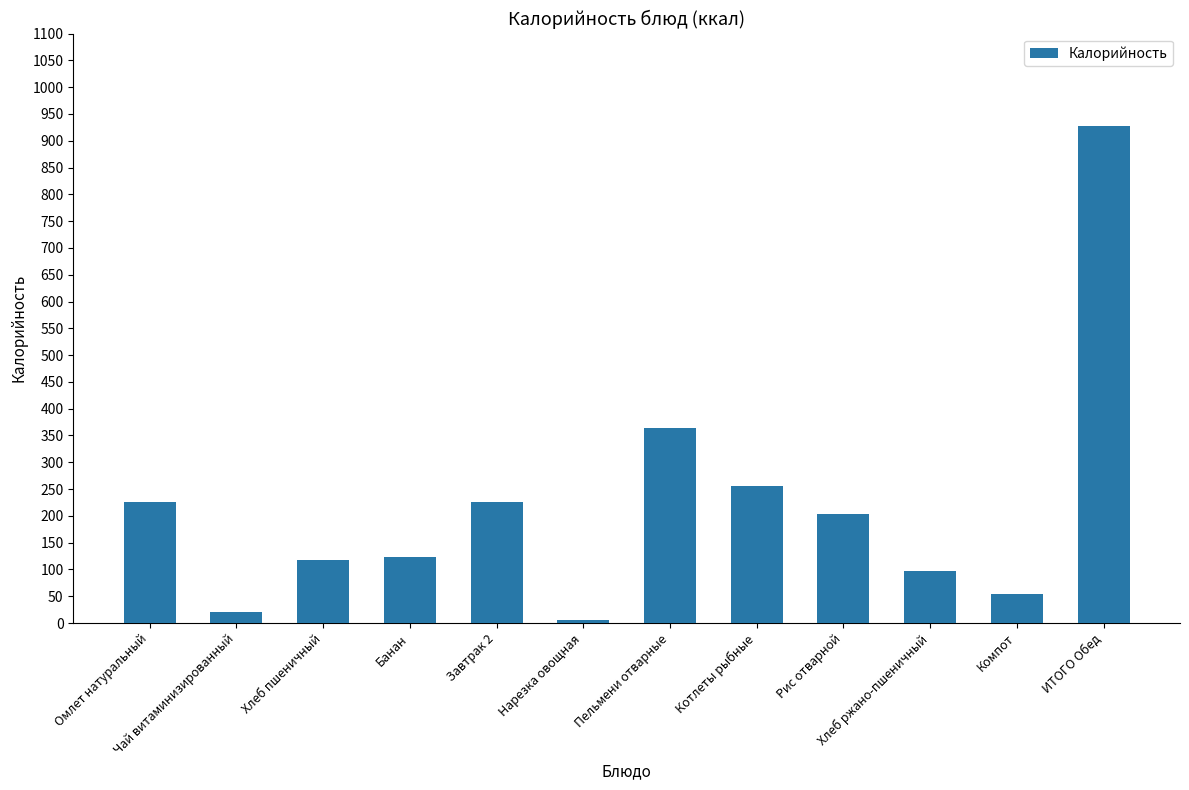

Between Завтрак 2 and Хлеб ржано-пшеничный, which is larger?

Завтрак 2